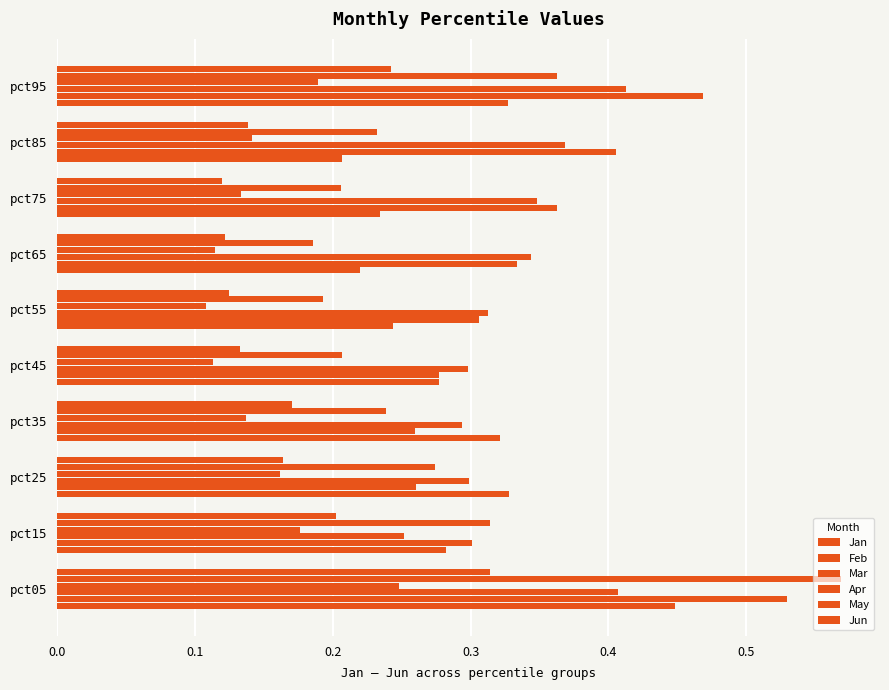

How many distinct data groups are displayed?

6